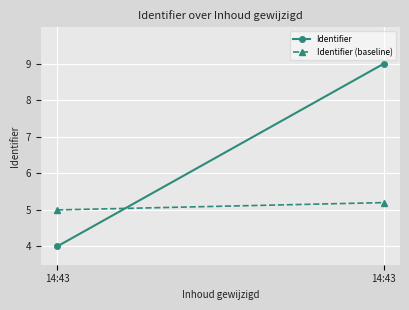

Rank the series by their average value, from highest to lowest.

Identifier, Identifier (baseline)